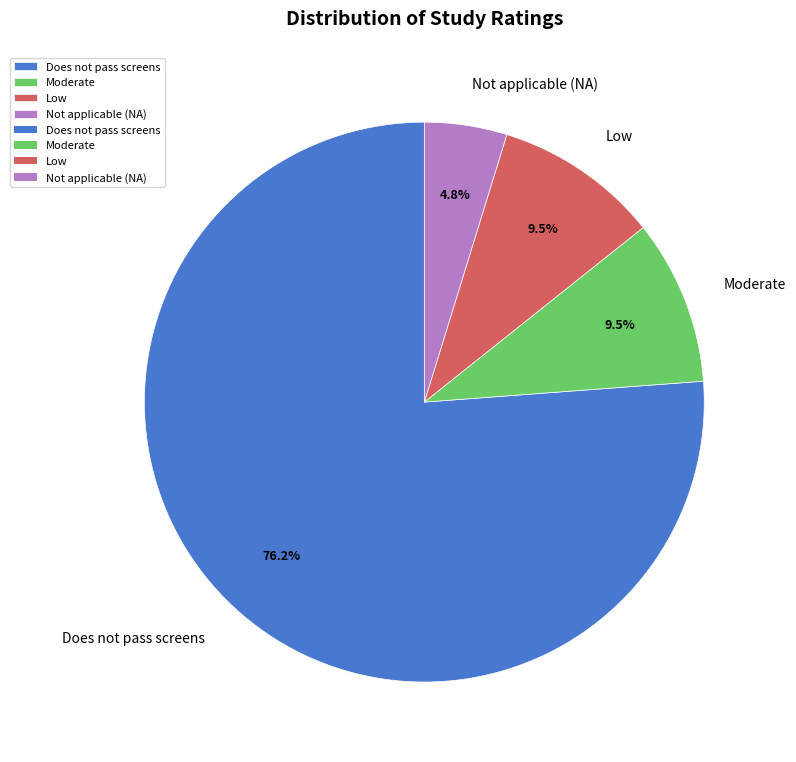

The Not applicable (NA) slice represents 15% of the pie. True or false?

False